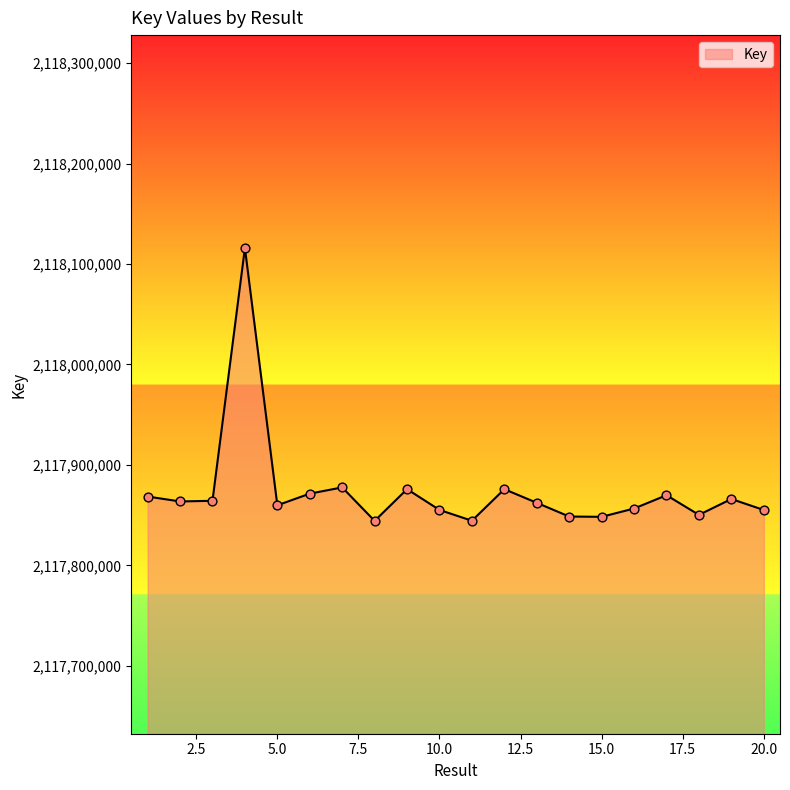

What is the smallest value displayed?

2117844359